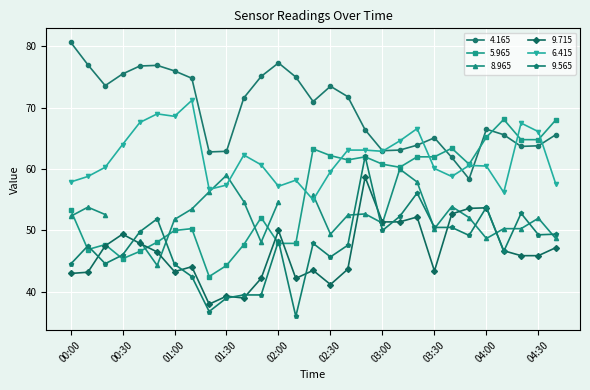

True or false: 6.415 has more than 1 interior local peaks.

True